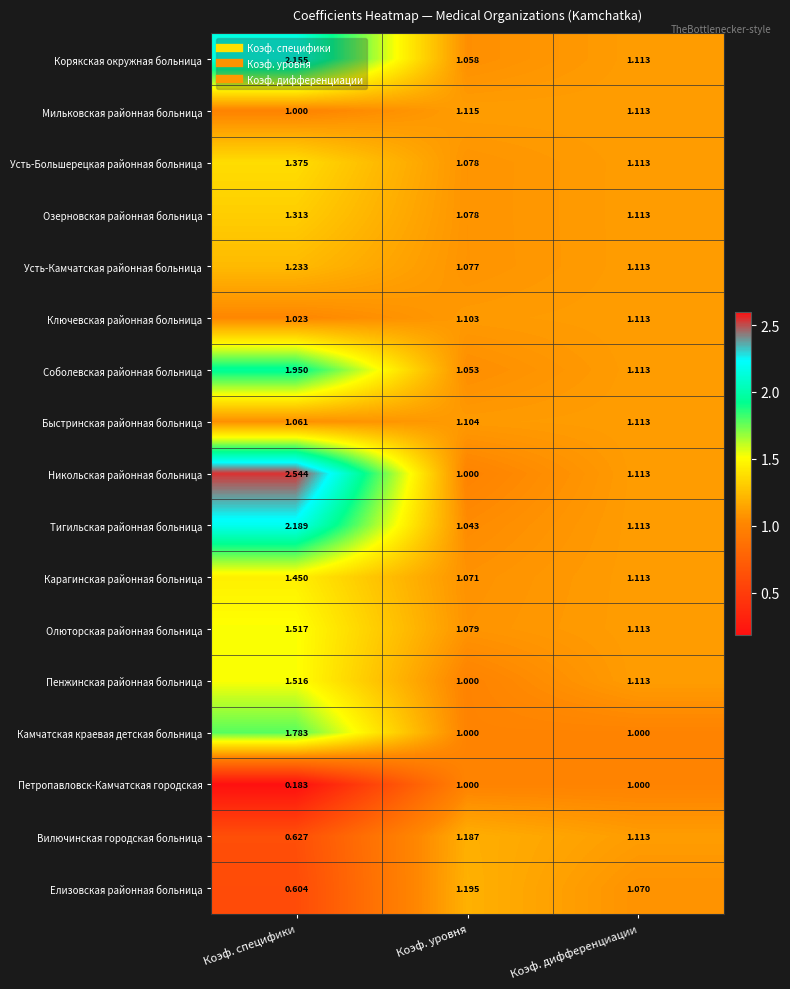

Which category has the highest value in the Быстринская районная больница series?

Коэф. дифференциации